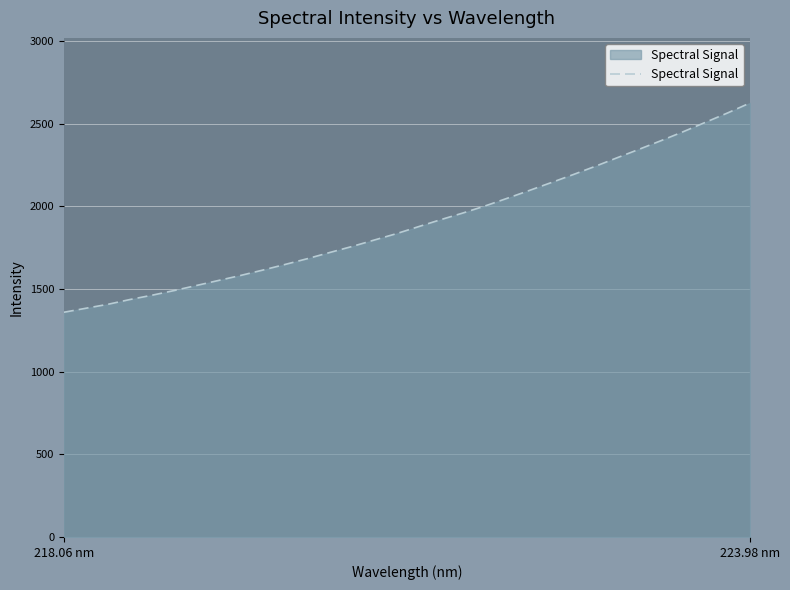

What is the minimum value shown in the chart?

1359.8